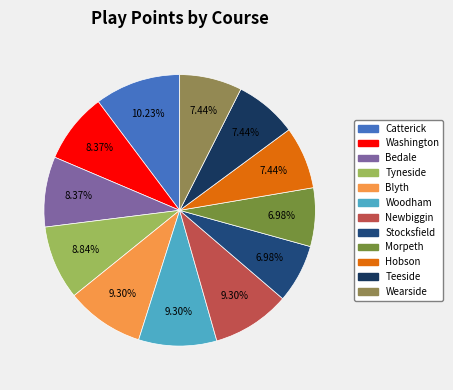

Is it true that Newbiggin is 2% of the pie?

False